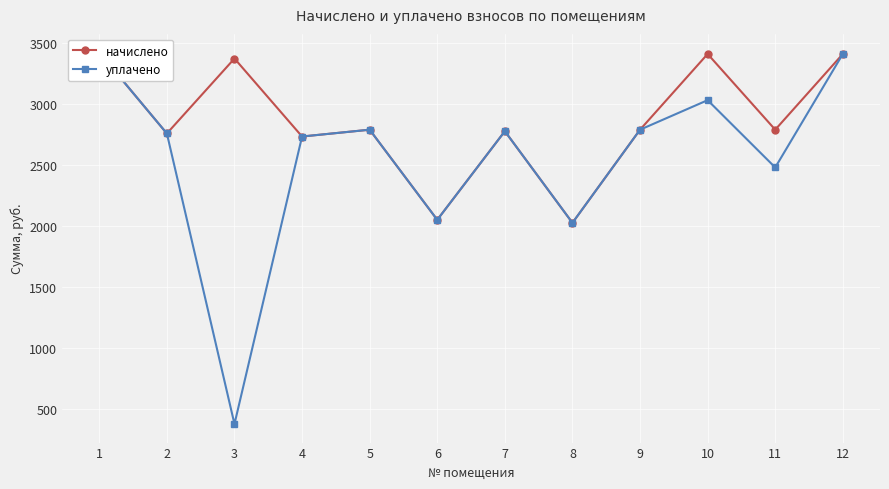

Which has a higher value, 7 or 12?

12